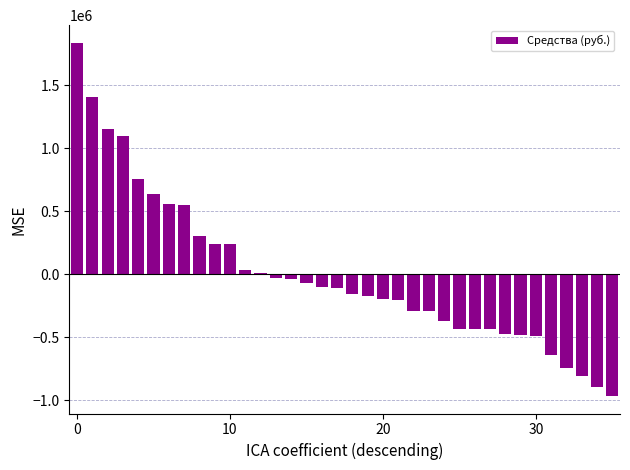

How many data points are above -106123?

17